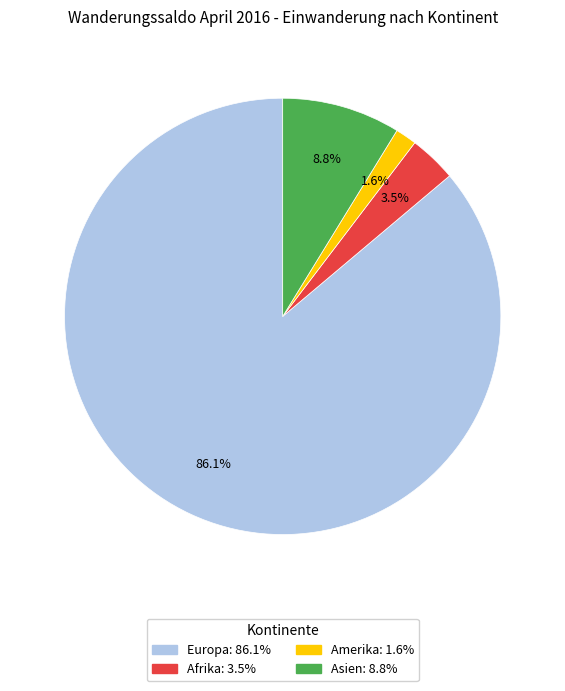

Does any single category account for the majority?

Yes